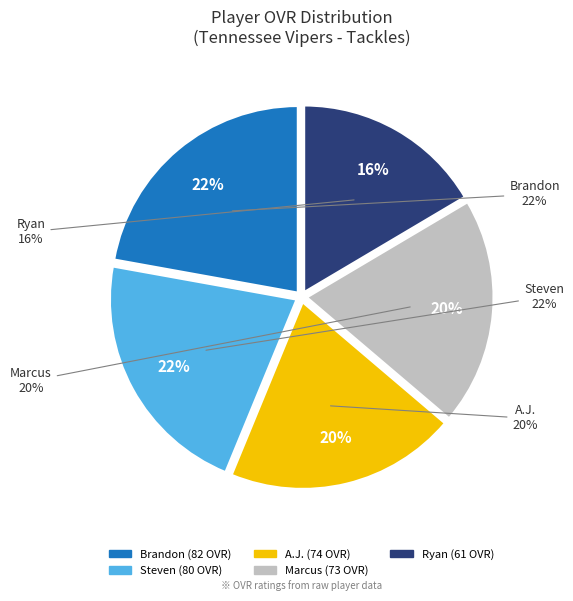

Is it true that Ryan is 22% of the pie?

False